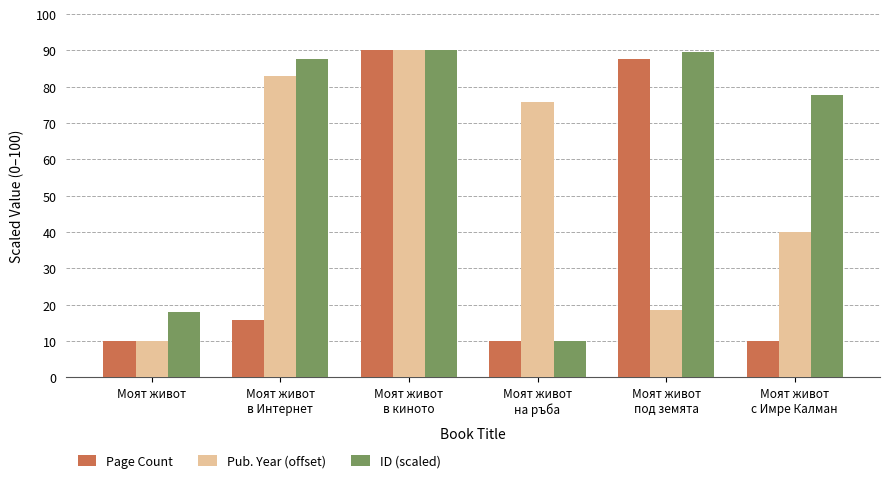

What is the difference between the maximum and second lowest values in the Pub. Year (offset) series?

71.4